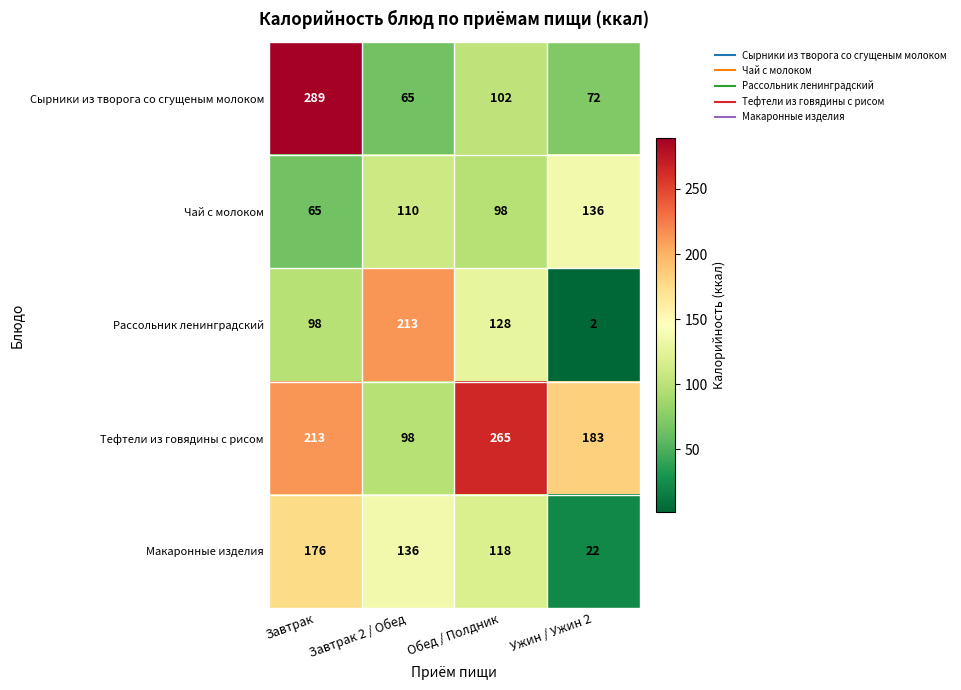

What is the spread (max minus min) of values at Завтрак 2 / Обед?

148